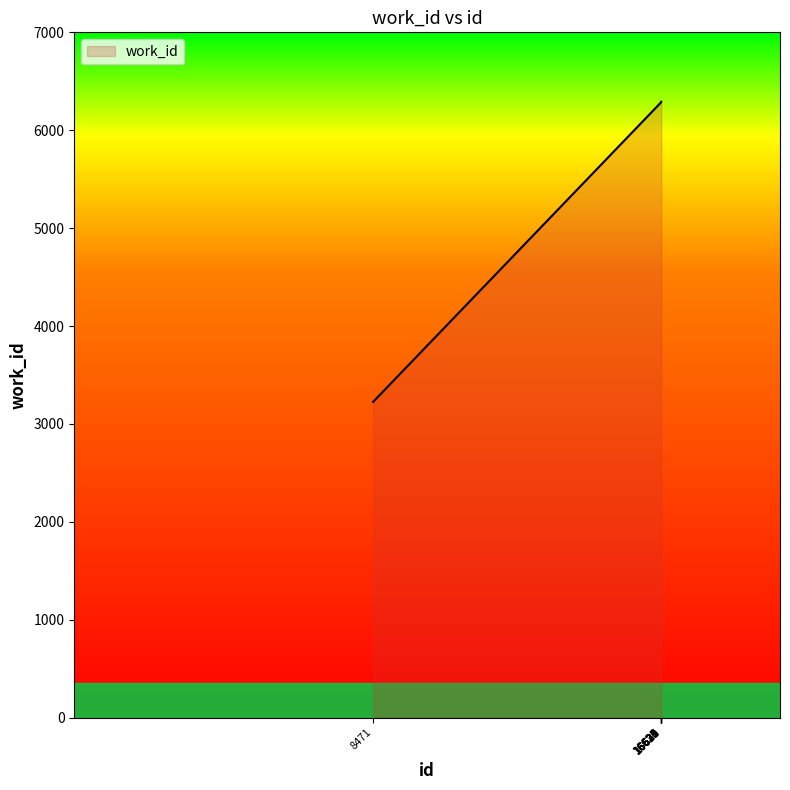

What is the difference between the maximum and minimum values?

3065